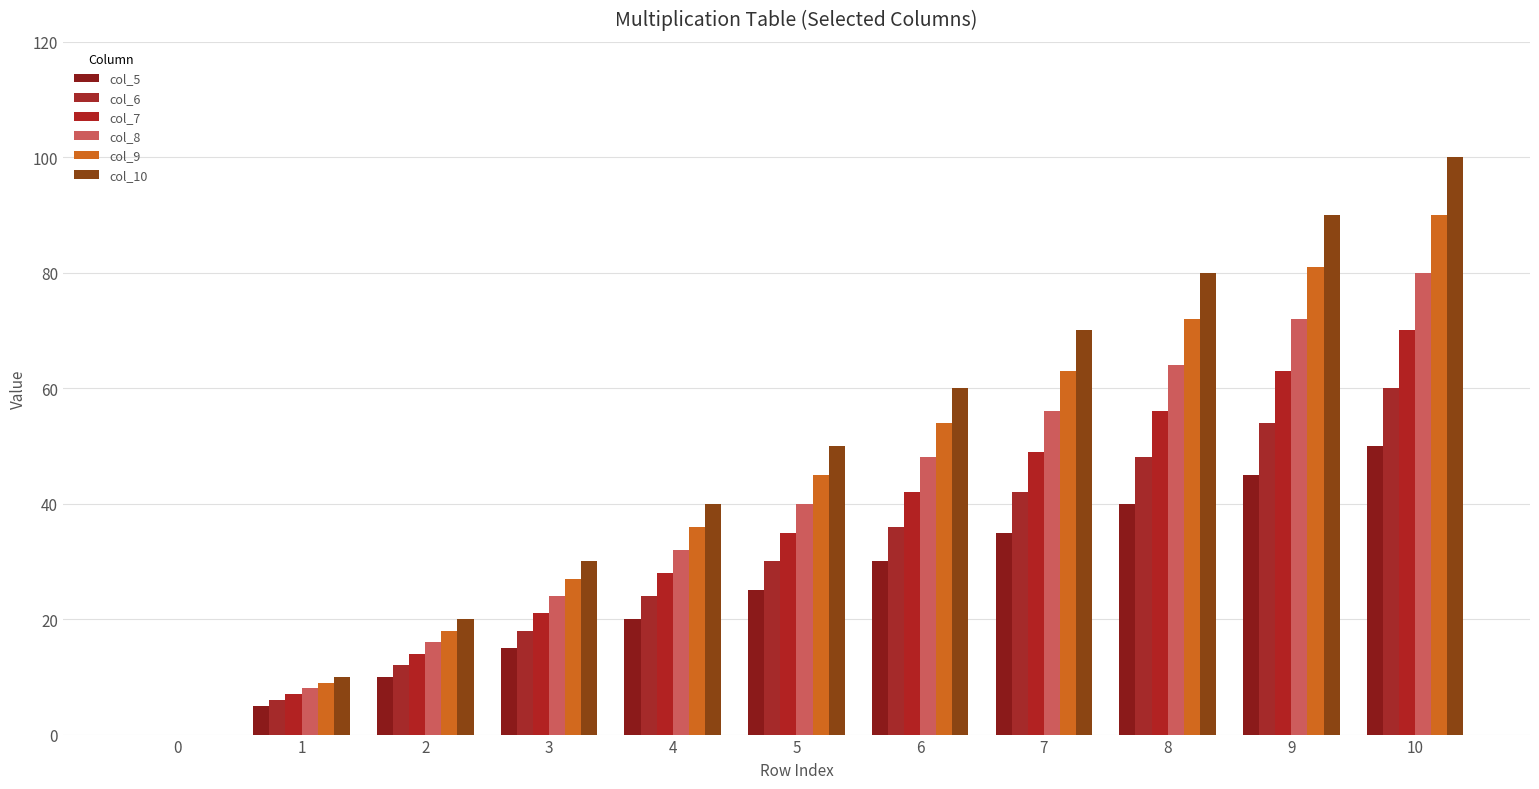

At which category is the sum across all series the highest?

10